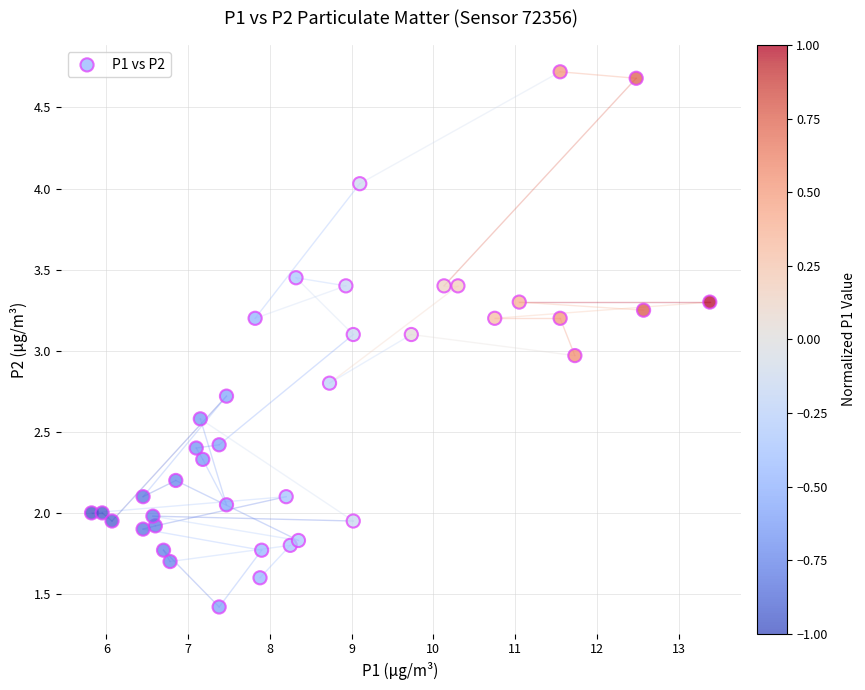

What is the range of Y values (max minus min)?

3.3